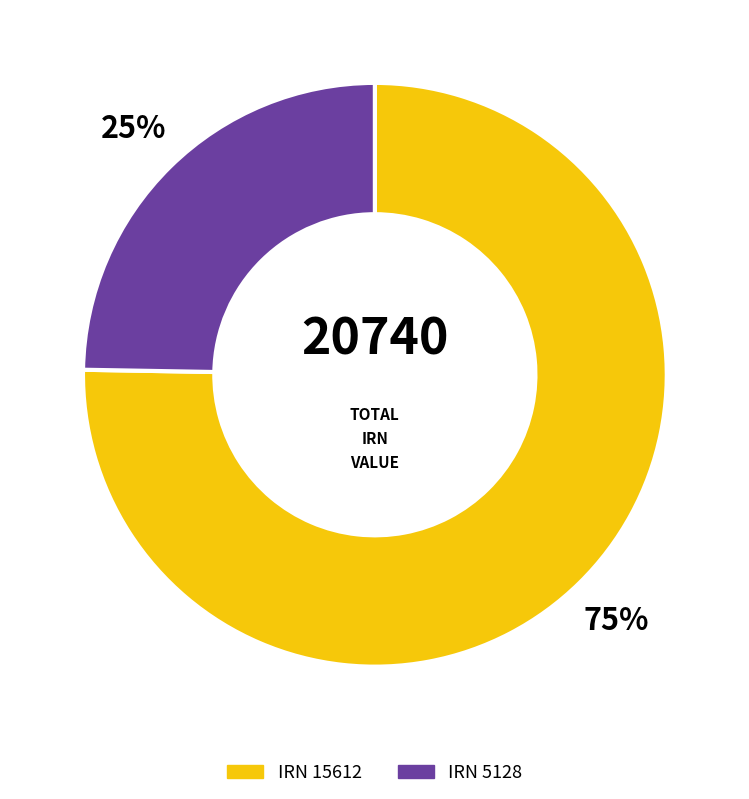

Does any single category account for the majority?

Yes